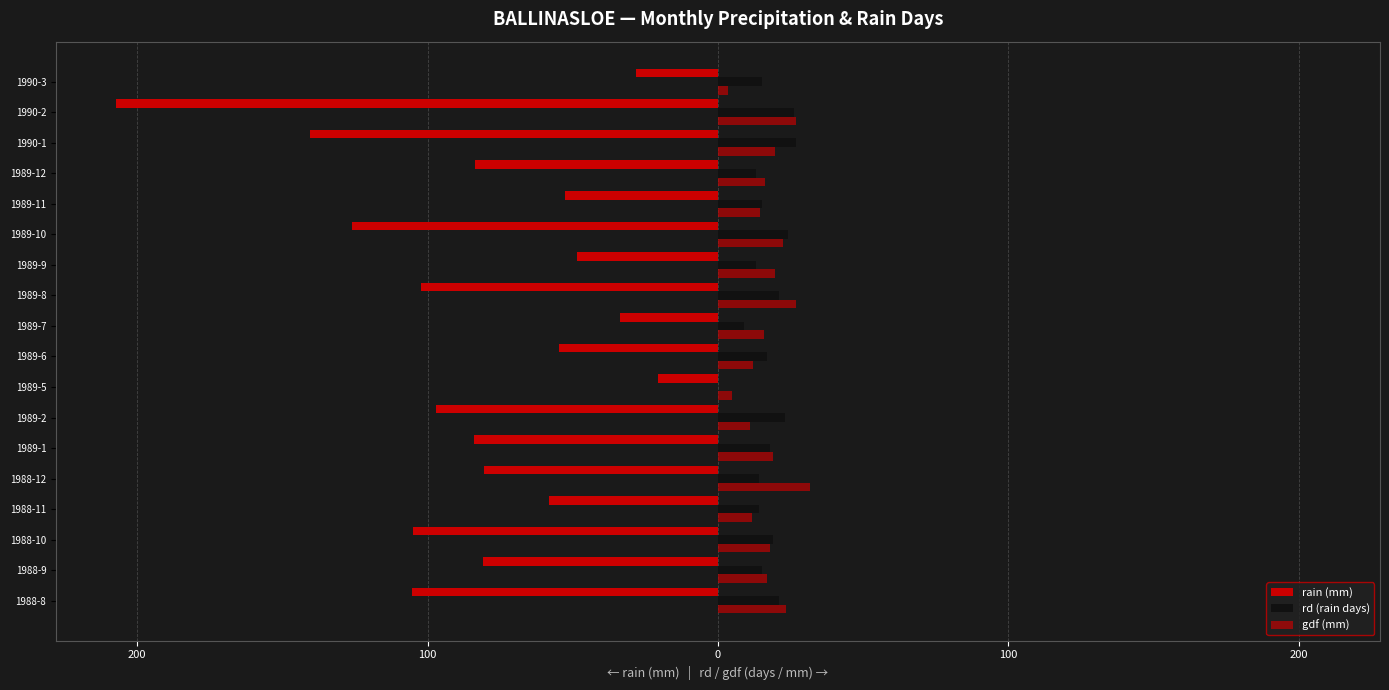

How many groups of bars are there?

18